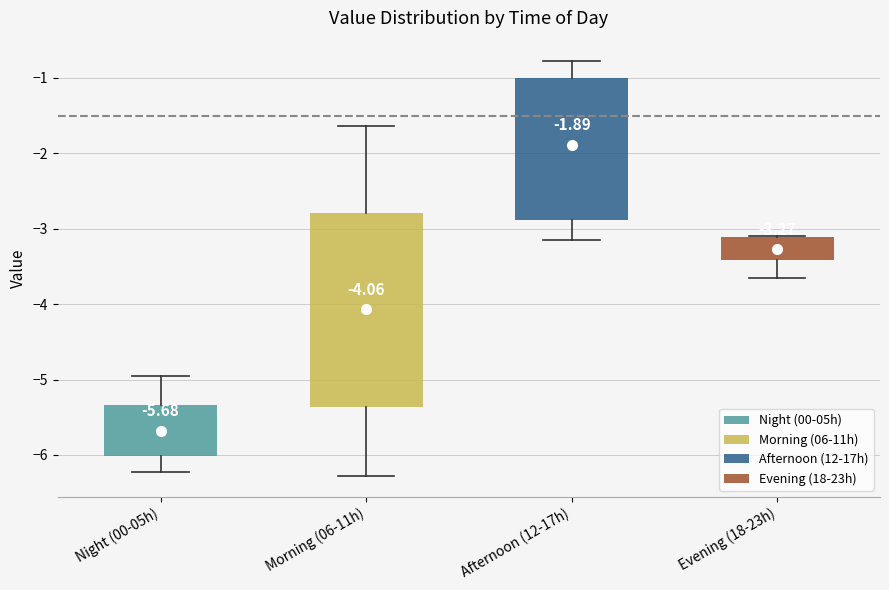

Which box is the tallest, from its lower edge to its upper edge?

Morning (06-11h)